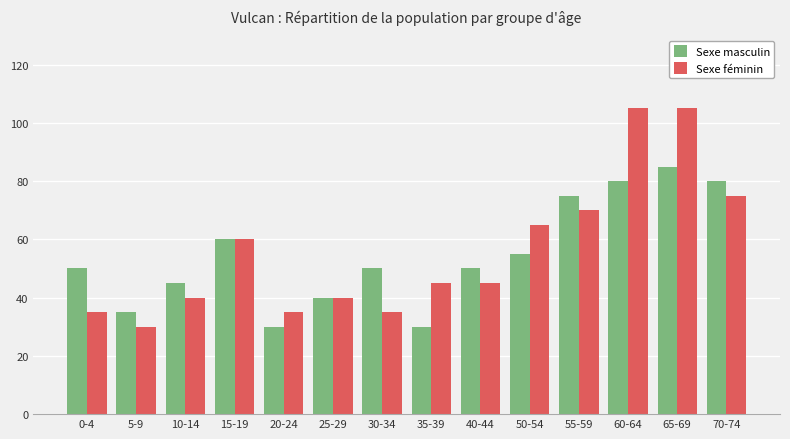

Is it true that Sexe féminin equals 70 at 65-69?

False